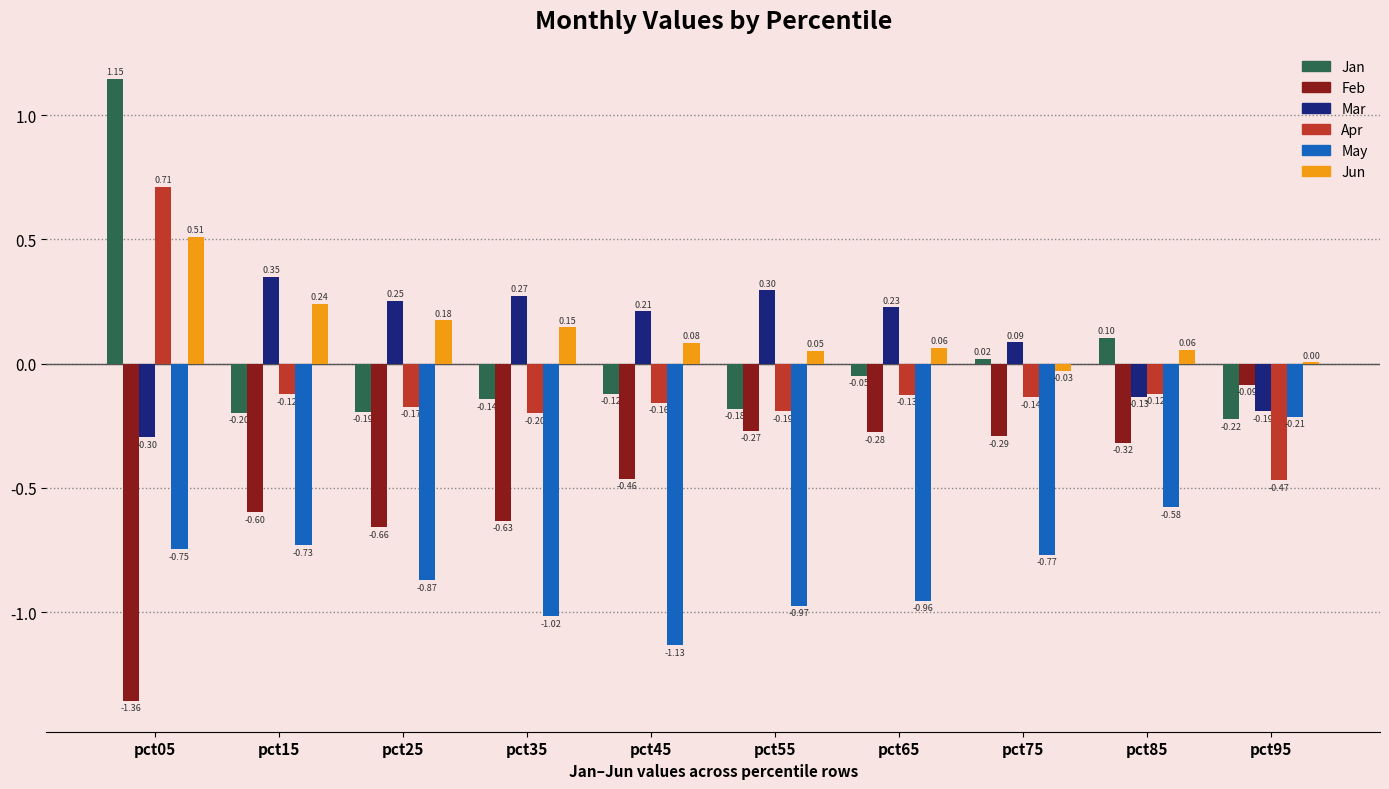

Between pct65 and pct75, which series saw the biggest shift?

May